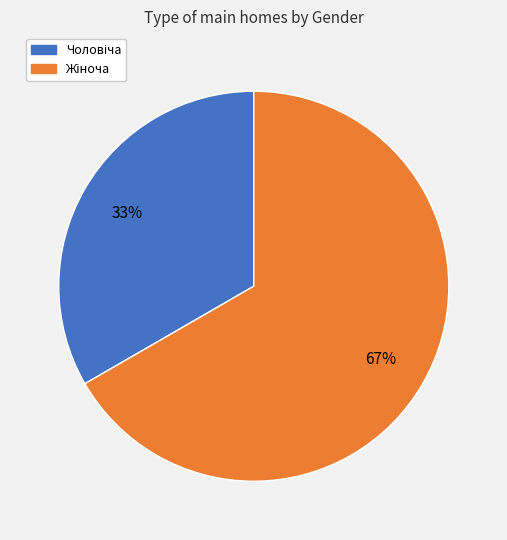

Is there any slice that represents more than half of the pie?

Yes